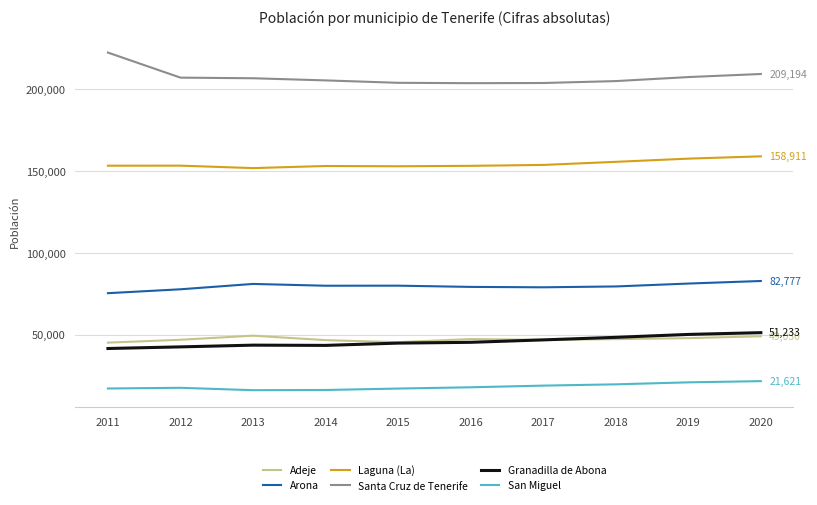

True or false: San Miguel has a value of 16099 at 2013.

True